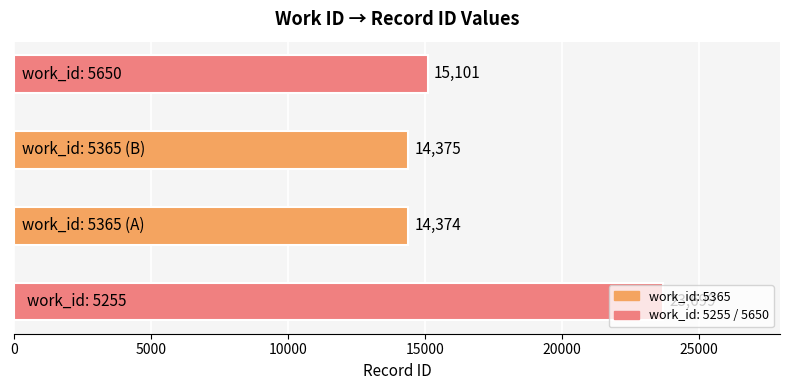

What is the greatest value displayed?

23699